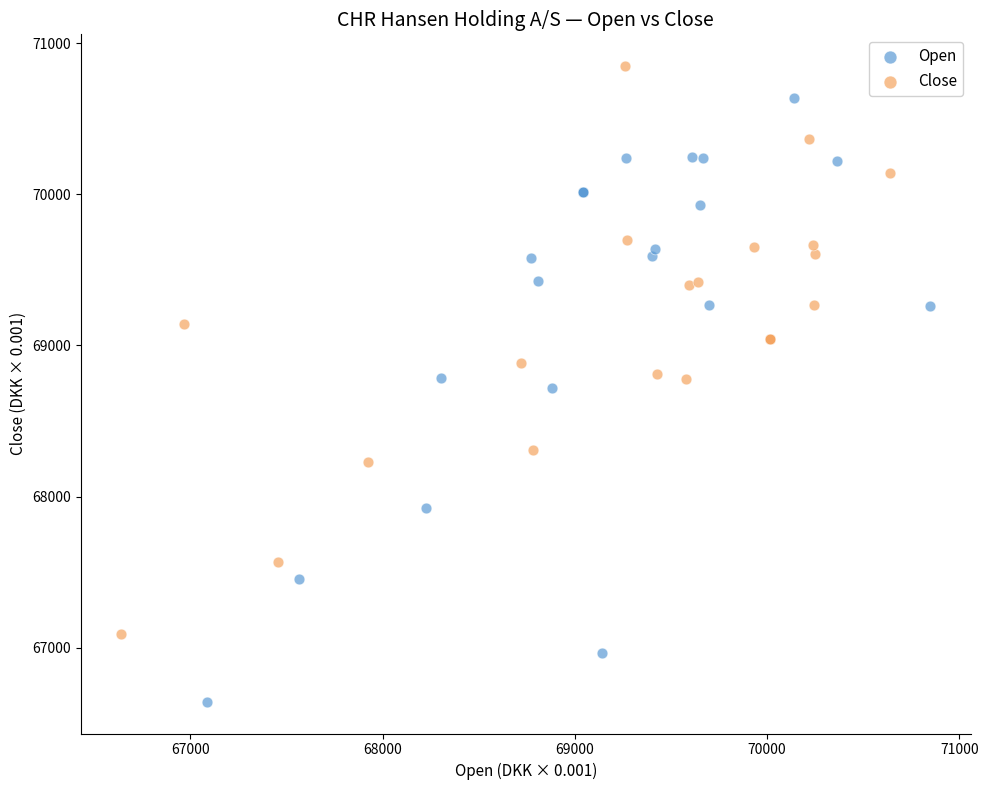

What are all the series names shown in the legend?

Open, Close